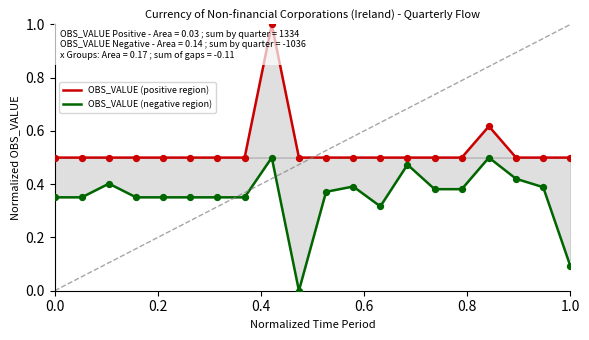

What are all the series names shown in the legend?

OBS_VALUE (positive region), OBS_VALUE (negative region)